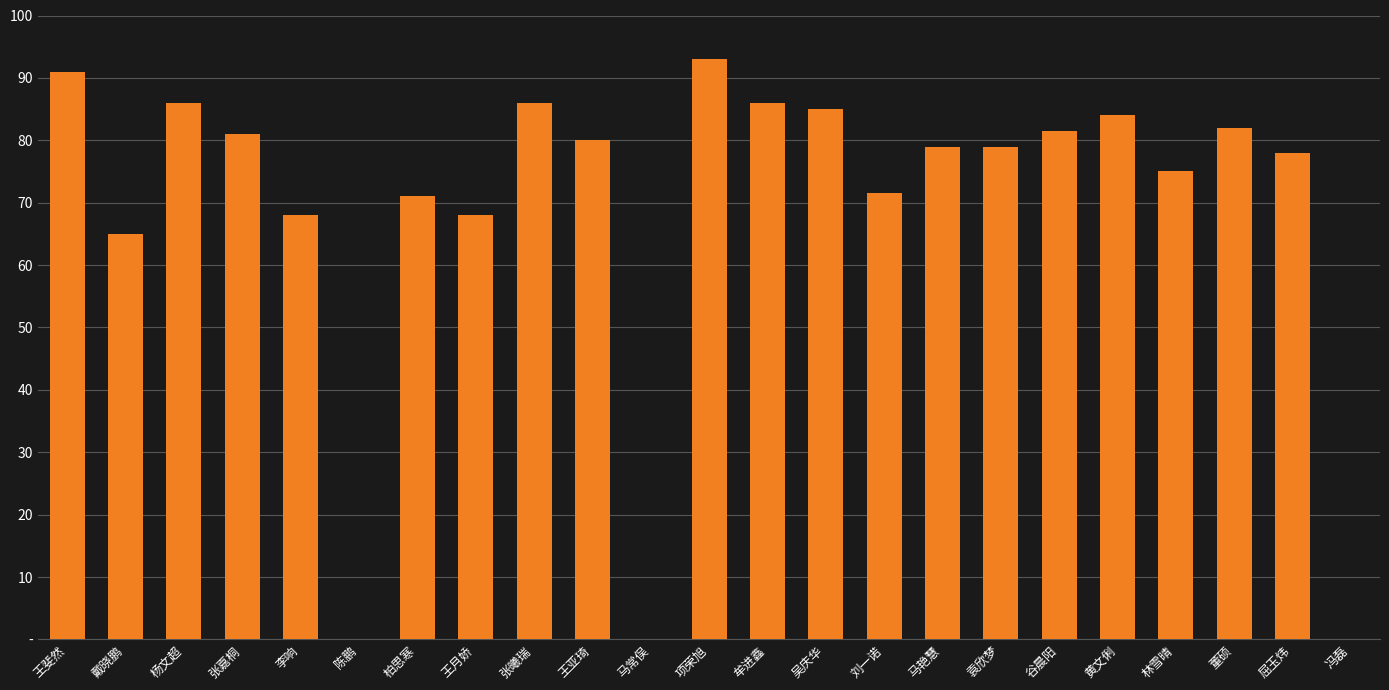

Are the bars horizontal?

No